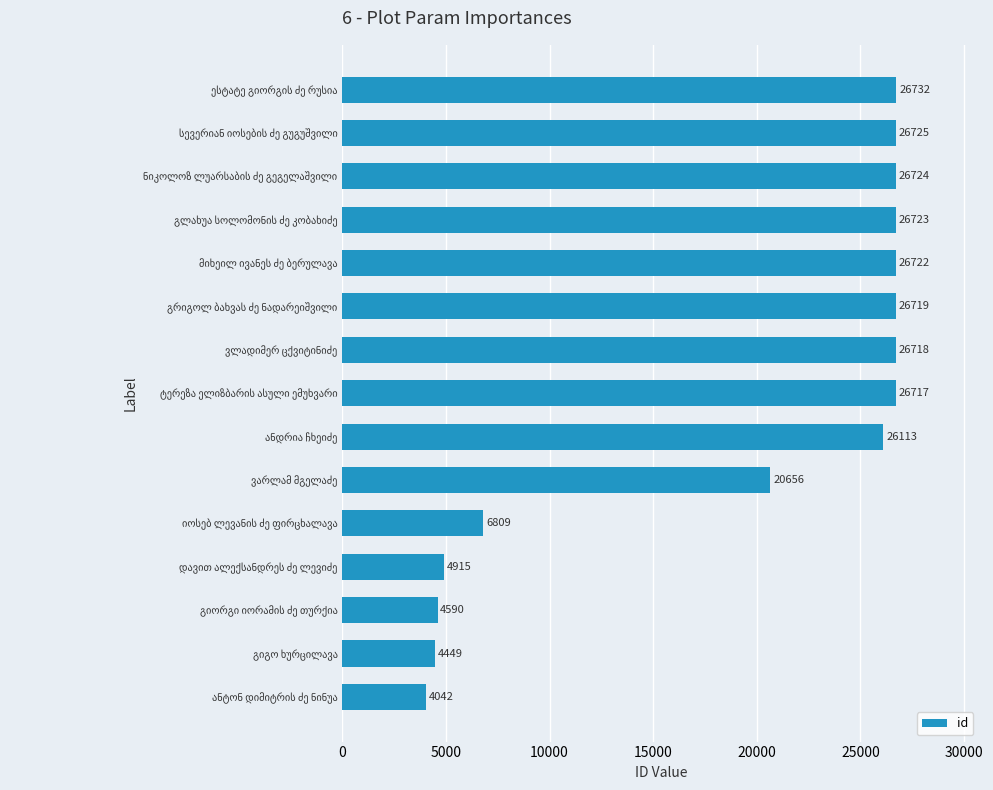

What is the difference between the second highest and second lowest values?

22276